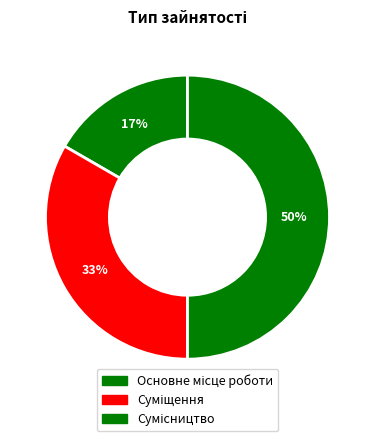

How many segments does this pie chart have?

3